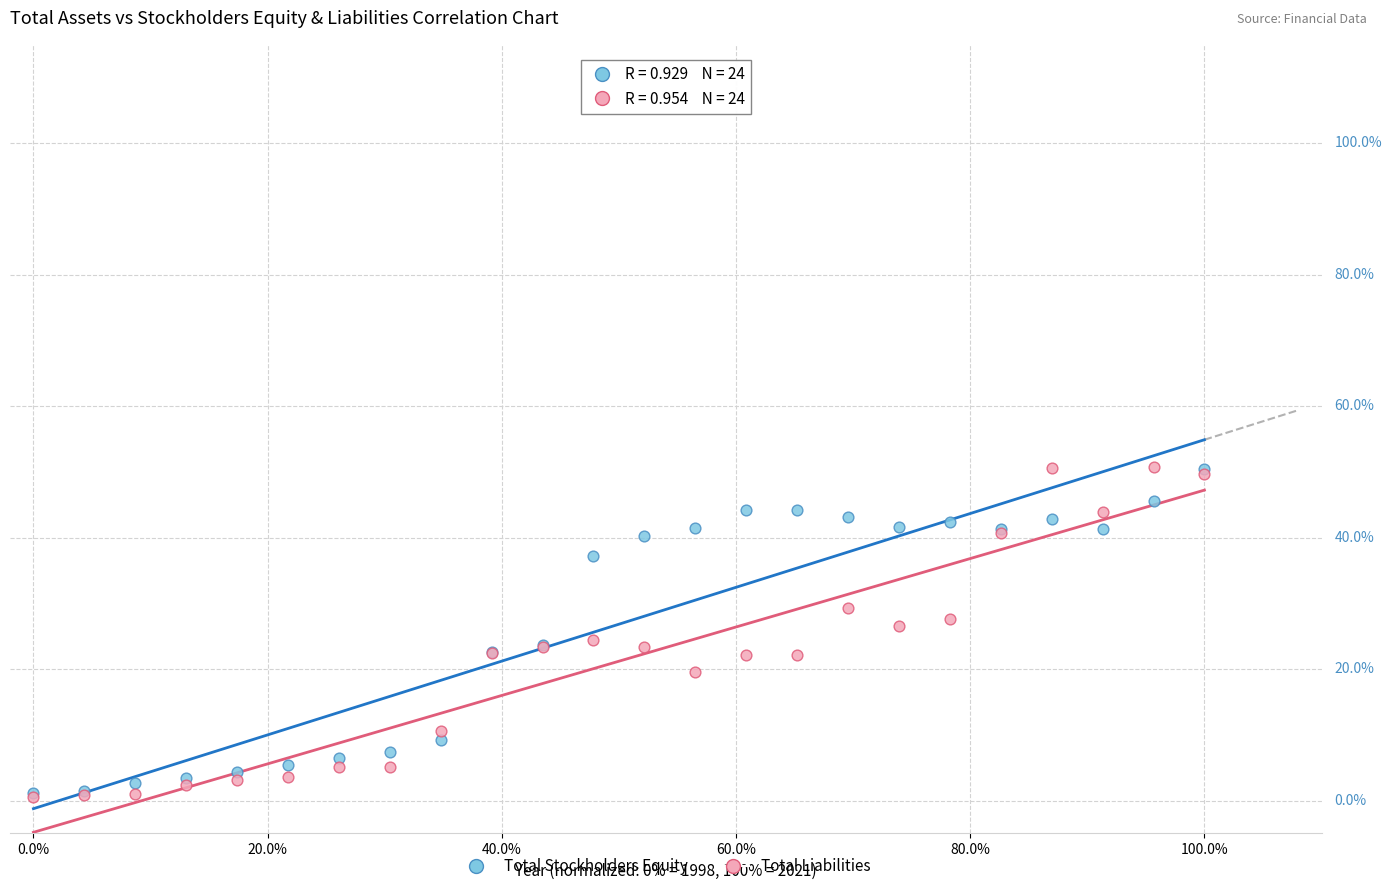

What are all the series names shown in the legend?

Total Stockholders Equity, Total Liabilities